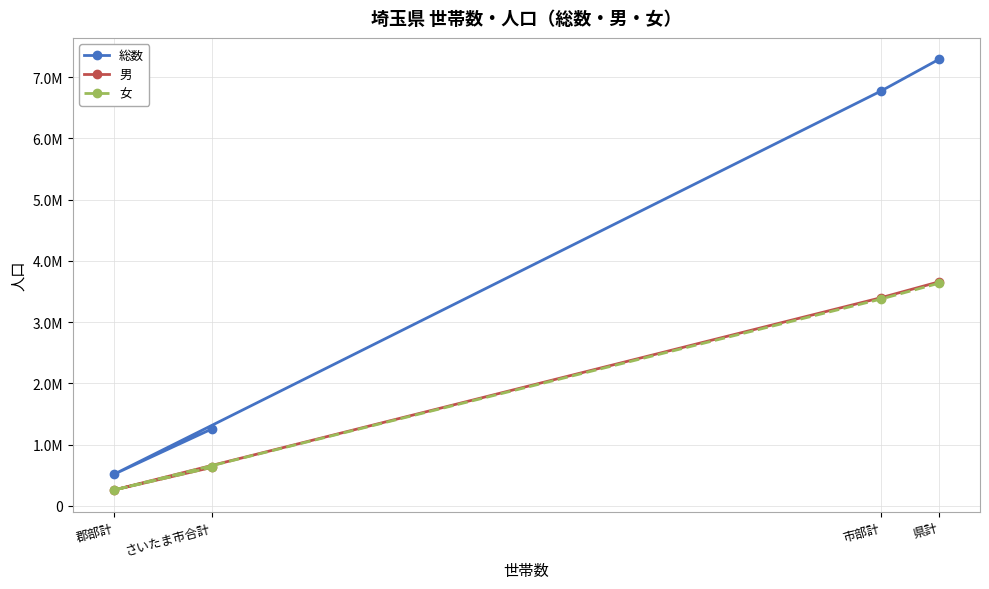

The 男 series shows 340420 at 郡部計. True or false?

False